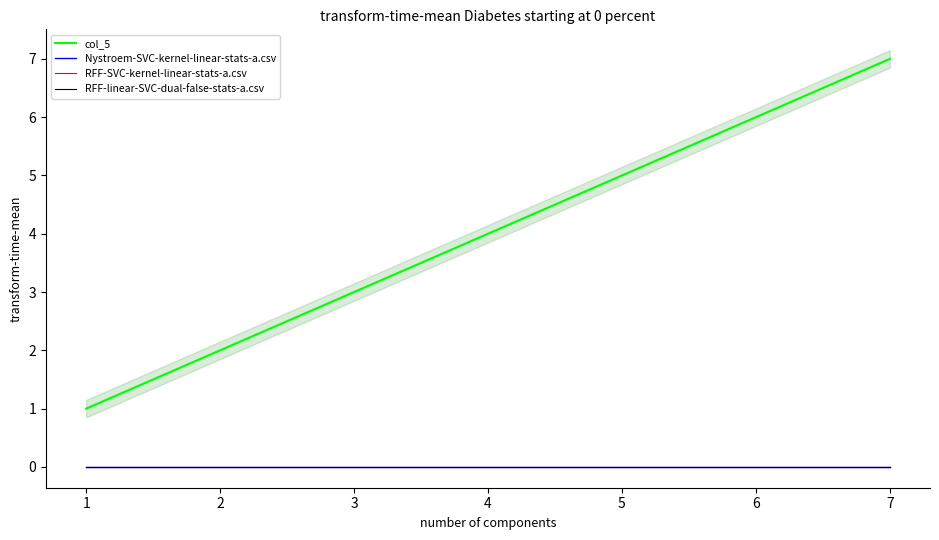

Reading left to right, extract all data points from this chart.

col_5: 1	2	3	4	5	6	7
Nystroem-SVC-kernel-linear-stats-a.csv: 0	0	0	0	0	0	0
RFF-SVC-kernel-linear-stats-a.csv: 0	0	0	0	0	0	0
RFF-linear-SVC-dual-false-stats-a.csv: 0	0	0	0	0	0	0